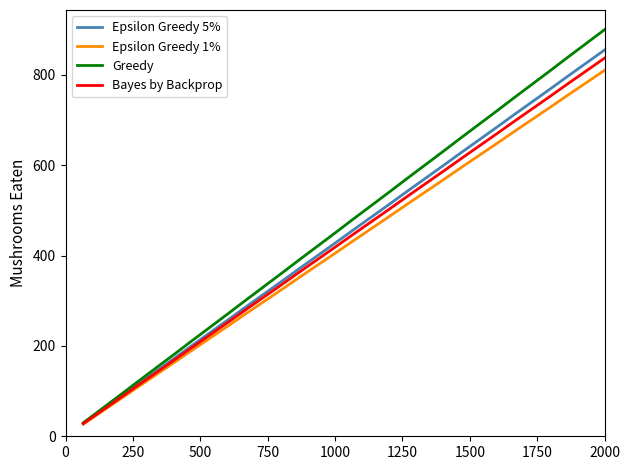

Which series has the largest range (max minus min)?

Greedy